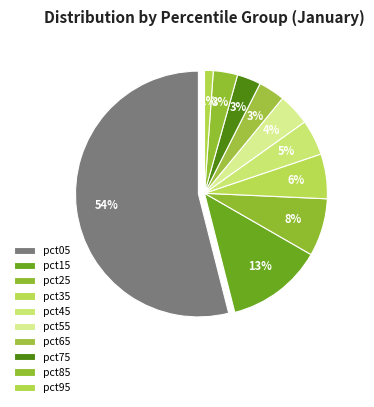

What percentage is the pct45 slice, to the nearest percent?

5%